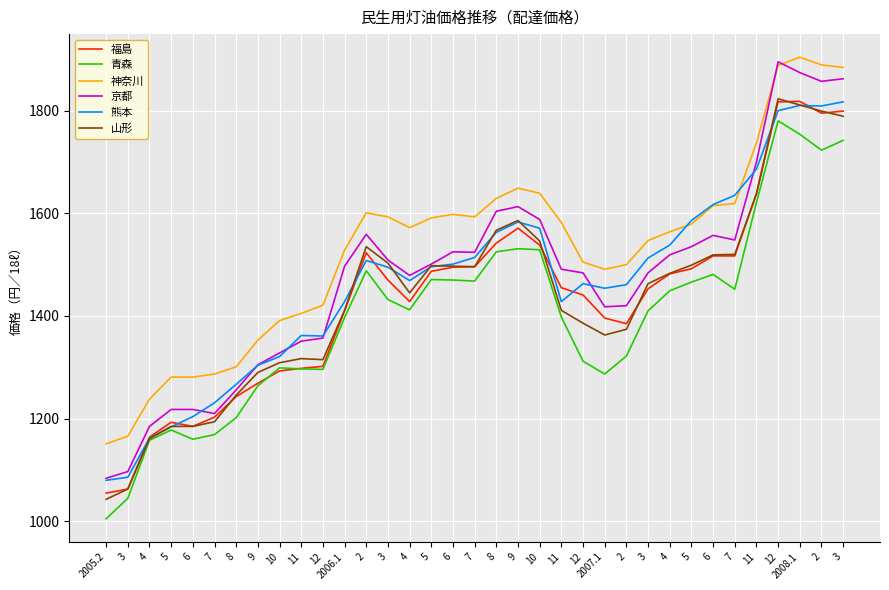

Between which two adjacent categories do 熊本 and 福島 first intersect?

3 and 4